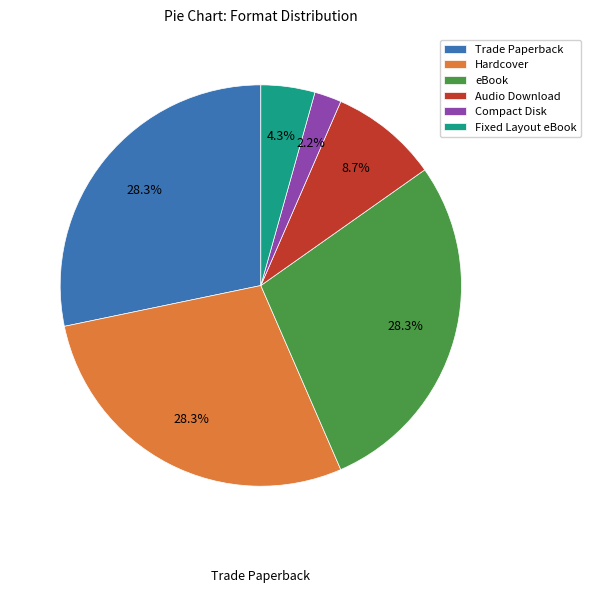

What is the total percentage of Fixed Layout eBook and Audio Download?

13.0%